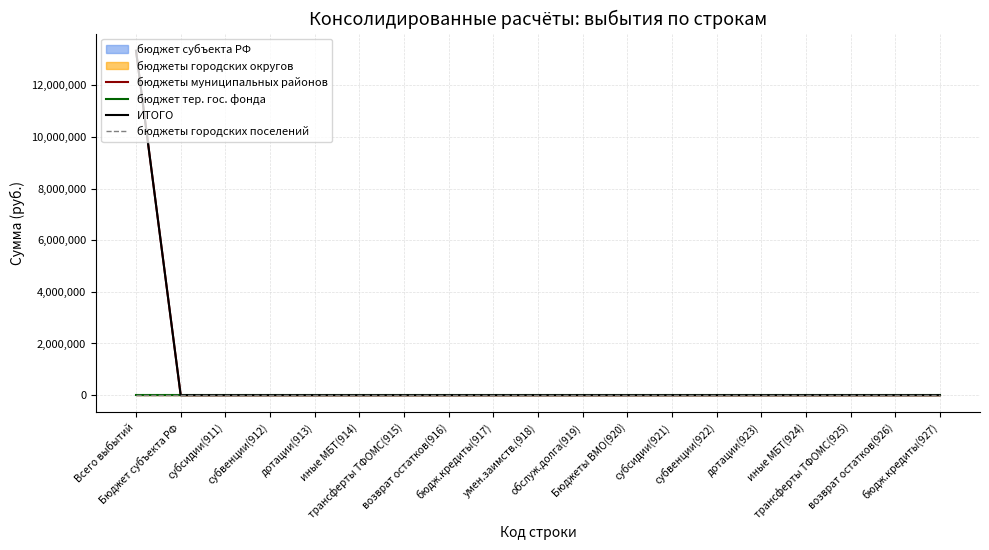

Which series has the largest range (max minus min)?

бюджеты муниципальных районов